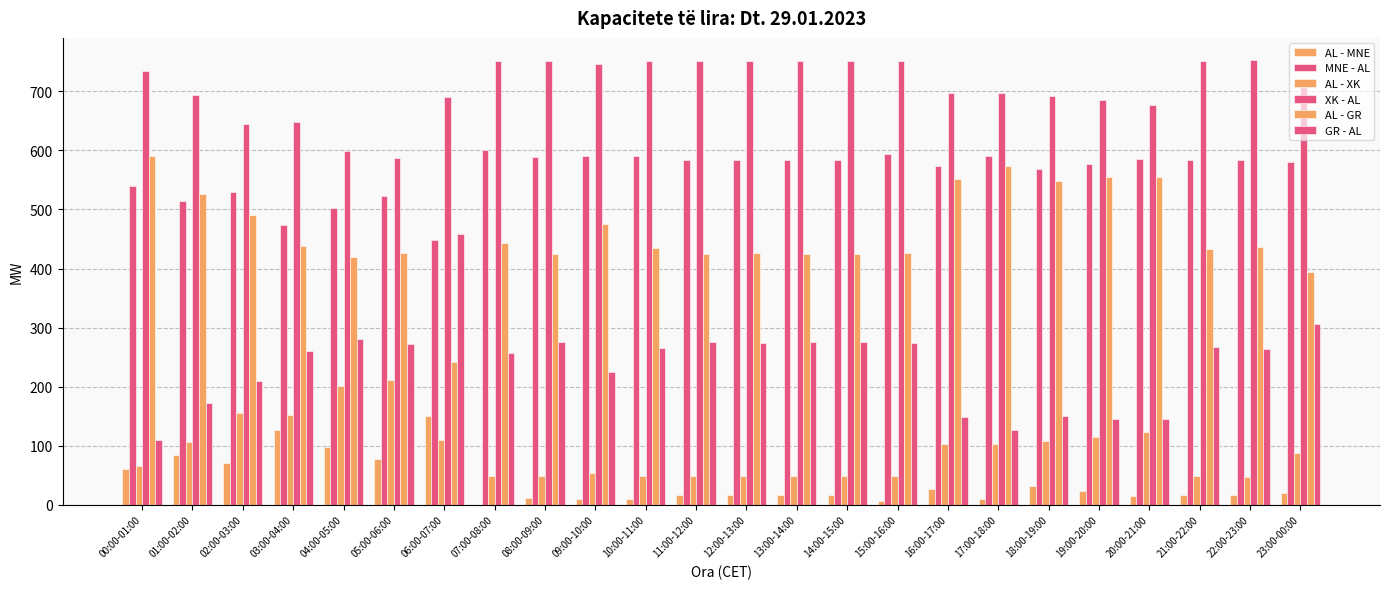

Does the chart contain stacked bars?

No